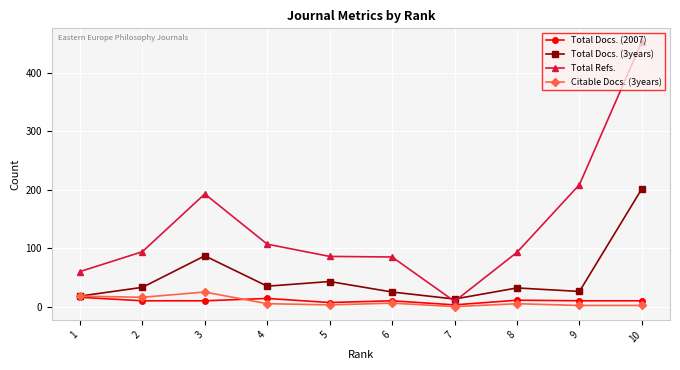

The Total Docs. (3years) series shows 69 at 5. True or false?

False